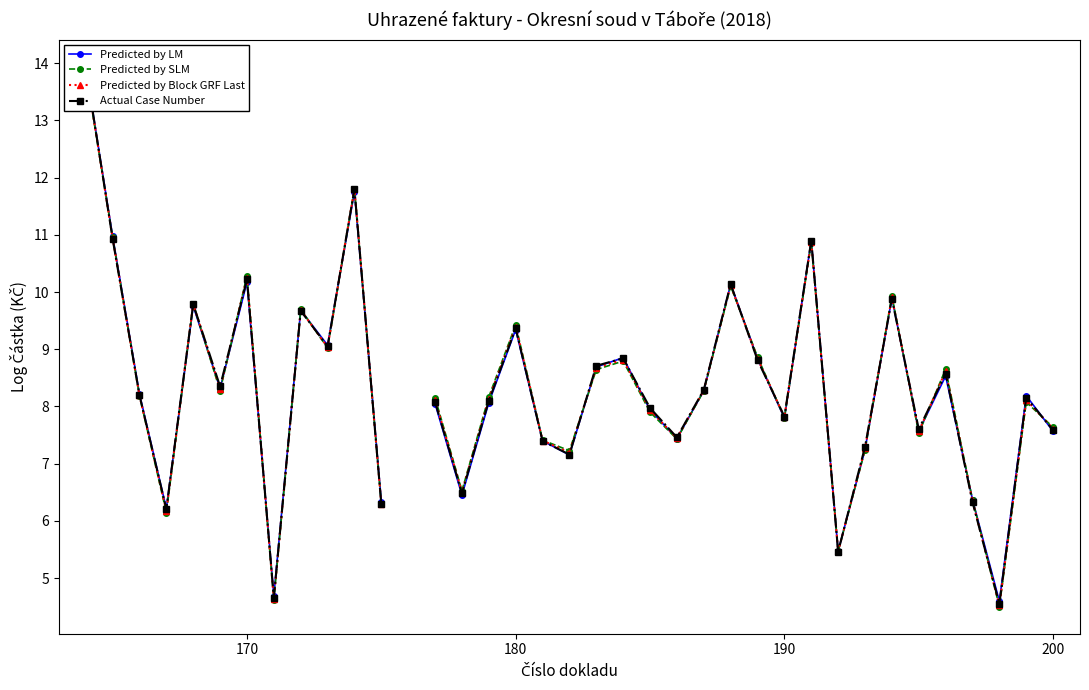

What is the value of the Actual Case Number point at the 23rd from the left?

7.5